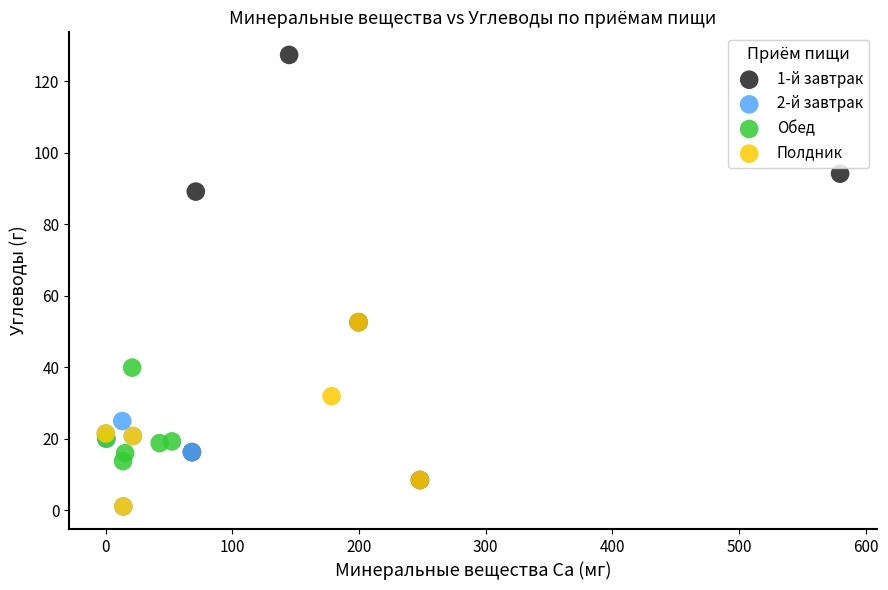

Which series reaches the maximum Y coordinate?

1-й завтрак